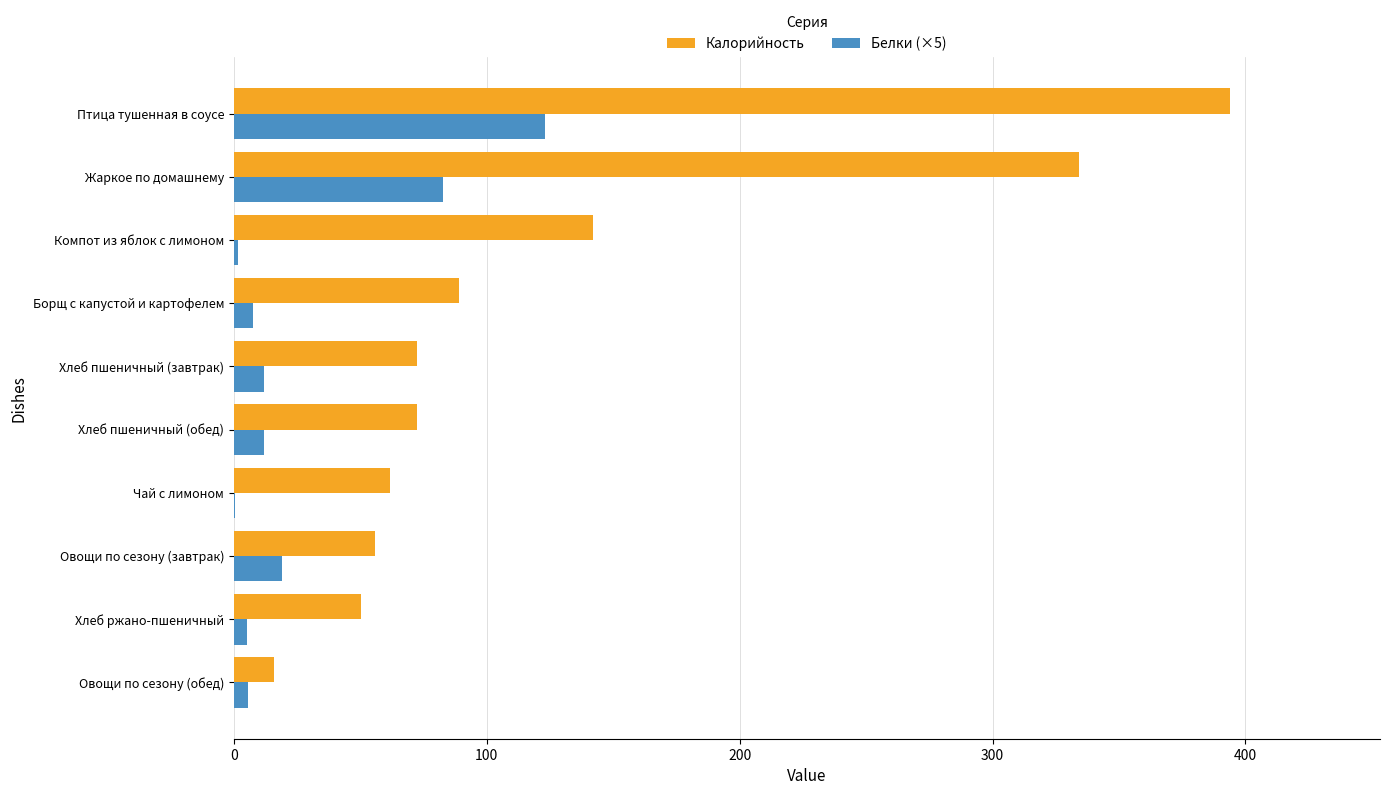

Which series has the largest total across all categories?

Калорийность